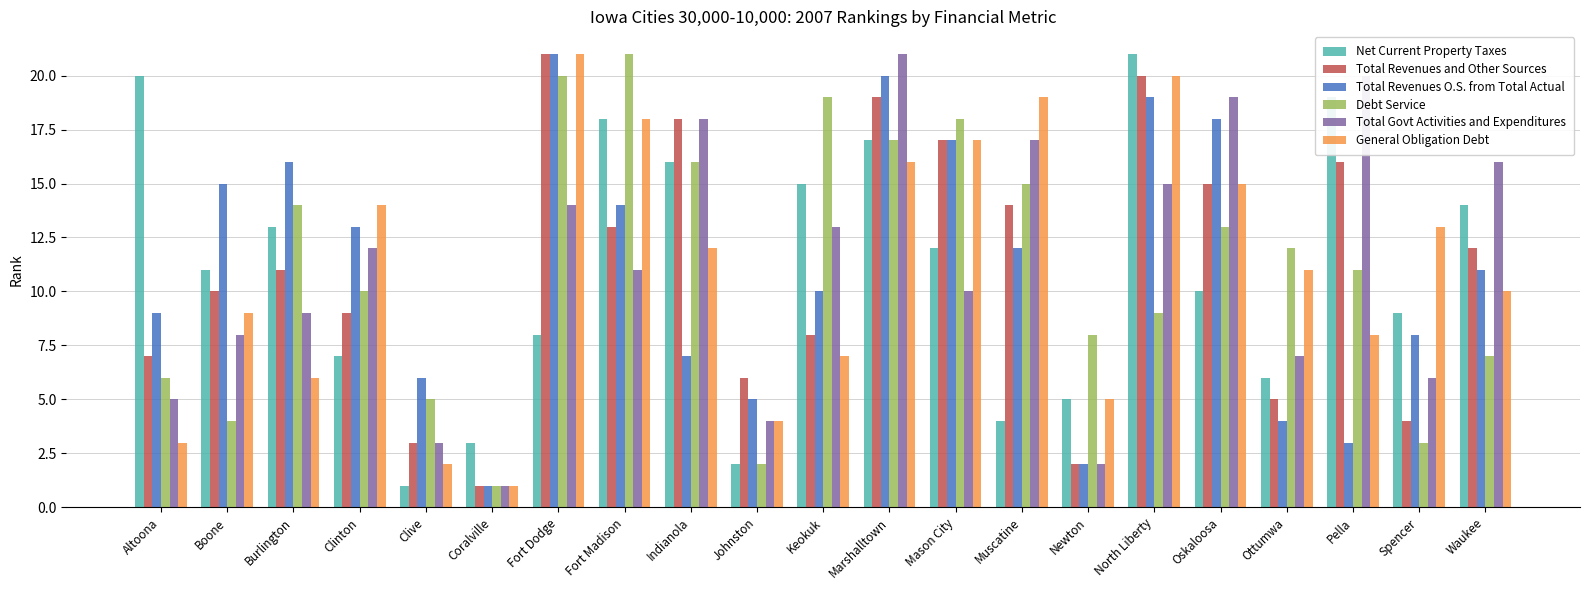

What is the difference between the maximum and minimum values in the Total Govt Activities and Expenditures series?

20